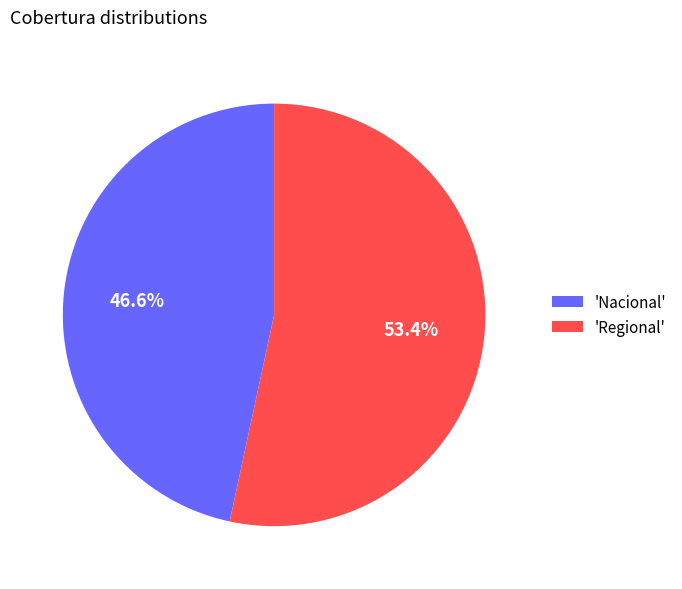

Which has a higher value, 'Regional' or 'Nacional'?

'Regional'